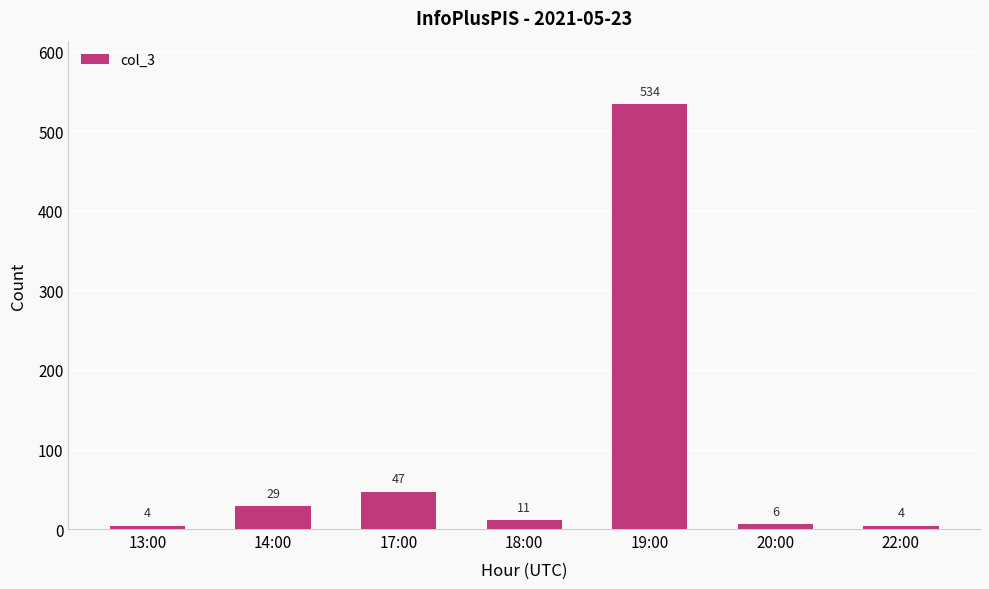

How many values are below 11?

3